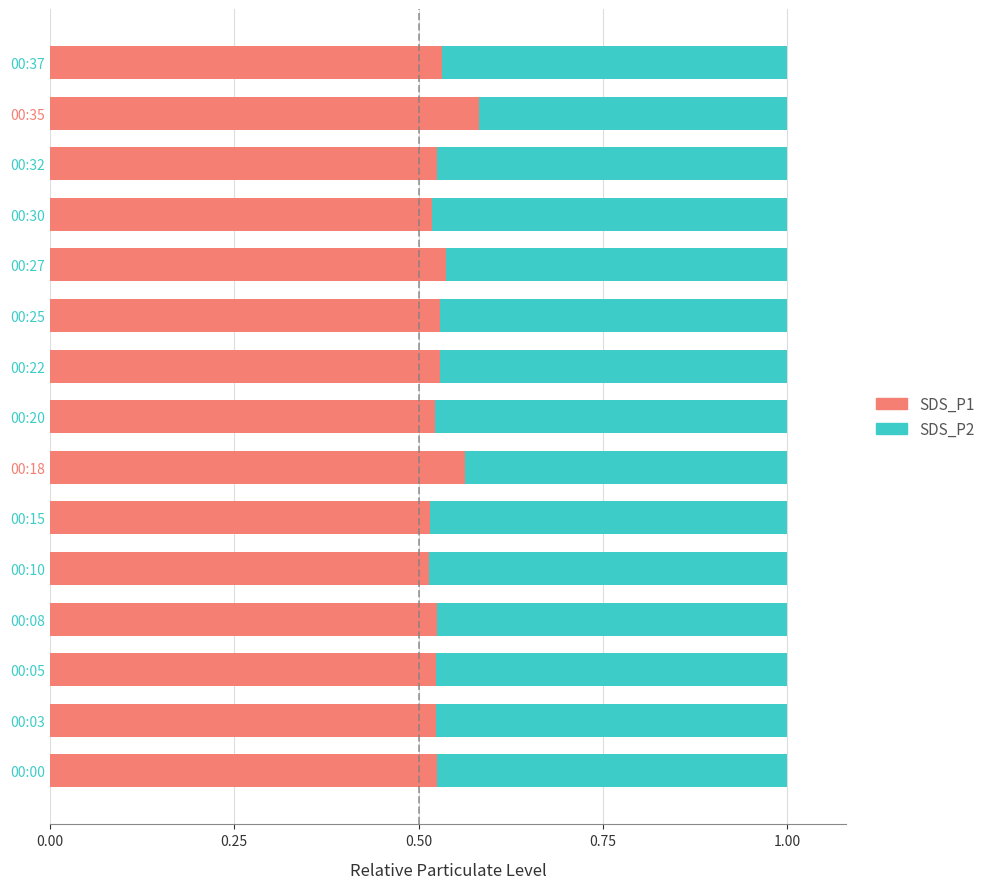

What is the sum of all SDS_P1 values?

8.0